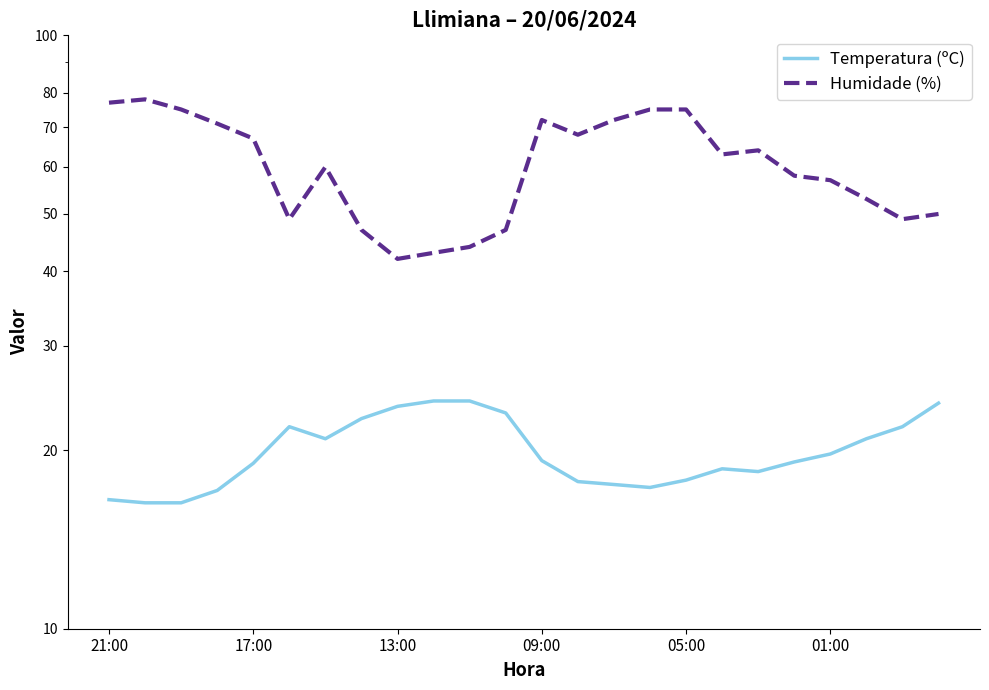

Where does the Humidade (%) series first go above 63?

21:00